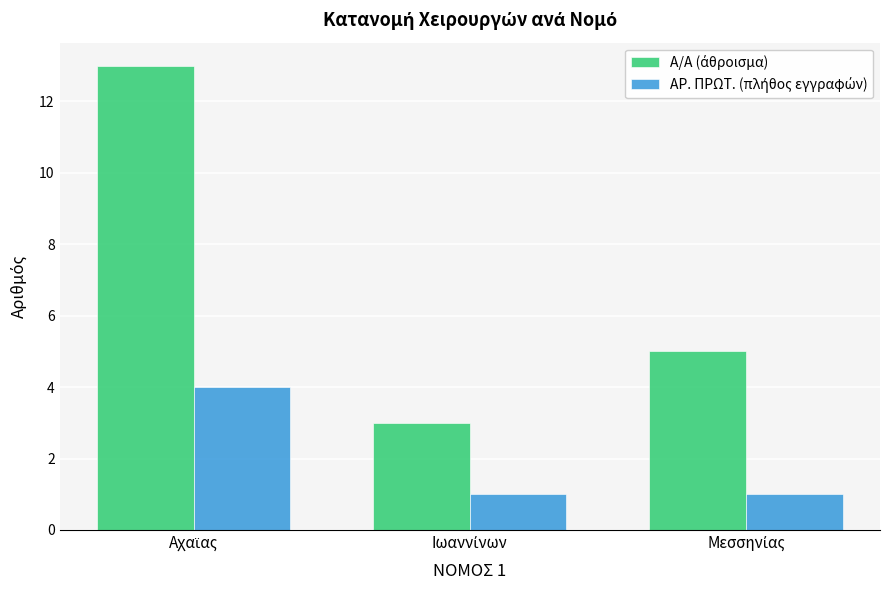

What is the maximum value shown in the chart?

13